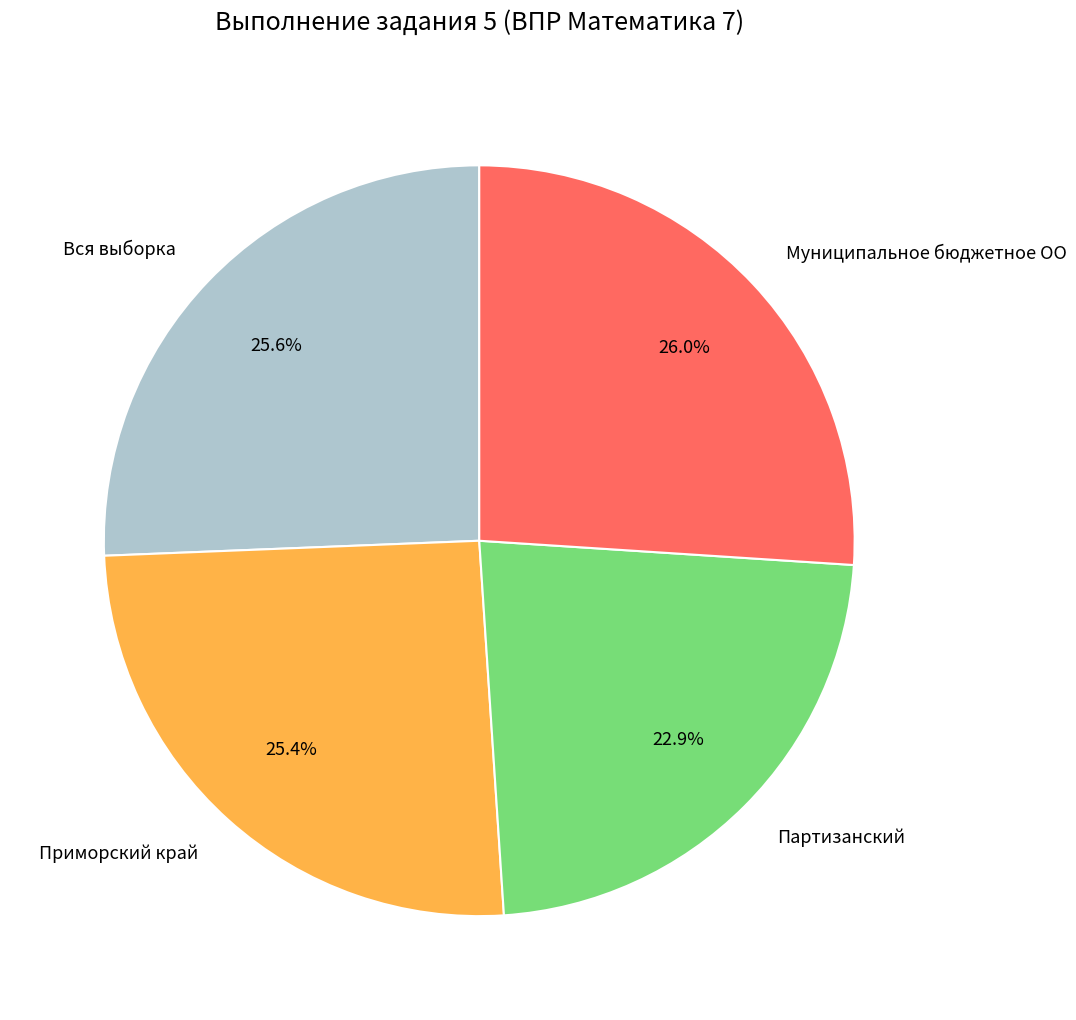

What is the smallest slice in the pie chart?

Партизанский